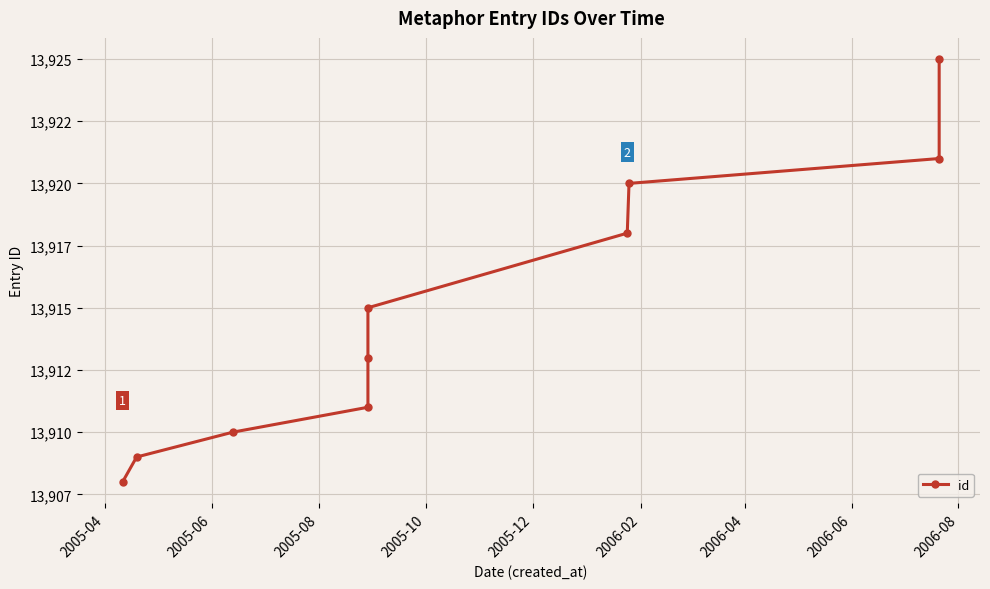

What is the change in value from 2005-12 to 2006-02?

+2